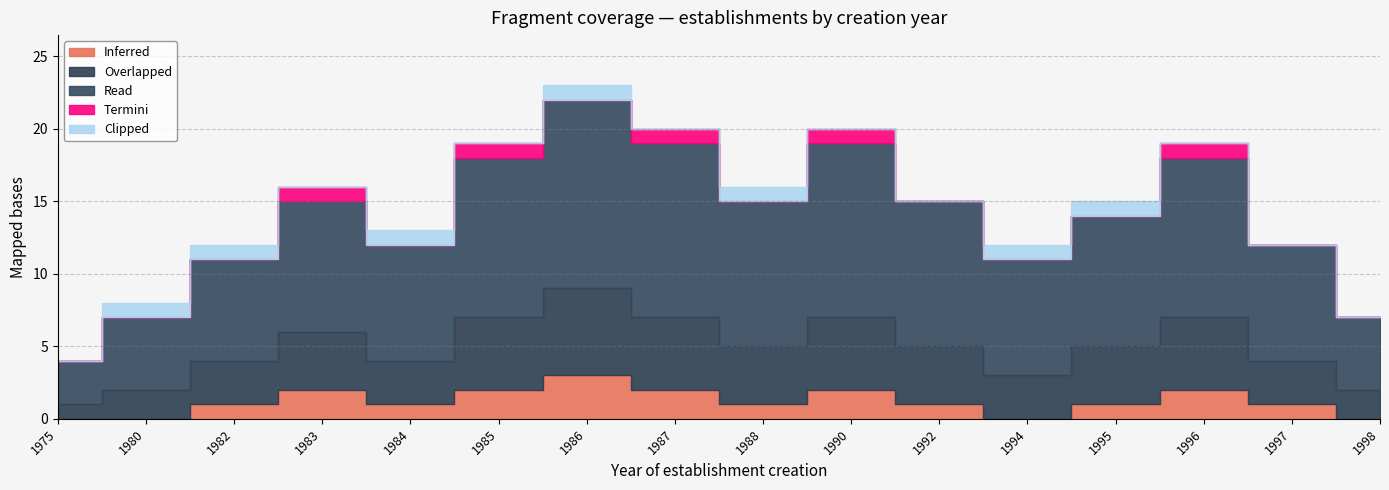

Reading left to right, transcribe all the data shown in this chart.

Inferred: 0	0	1	2	1	2	3	2	1	2	1	0	1	2	1	0
Overlapped: 1	2	3	4	3	5	6	5	4	5	4	3	4	5	3	2
Read: 3	5	7	9	8	11	13	12	10	12	10	8	9	11	8	5
Termini: 0	0	0	1	0	1	0	1	0	1	0	0	0	1	0	0
Clipped: 0	1	1	0	1	0	1	0	1	0	0	1	1	0	0	0